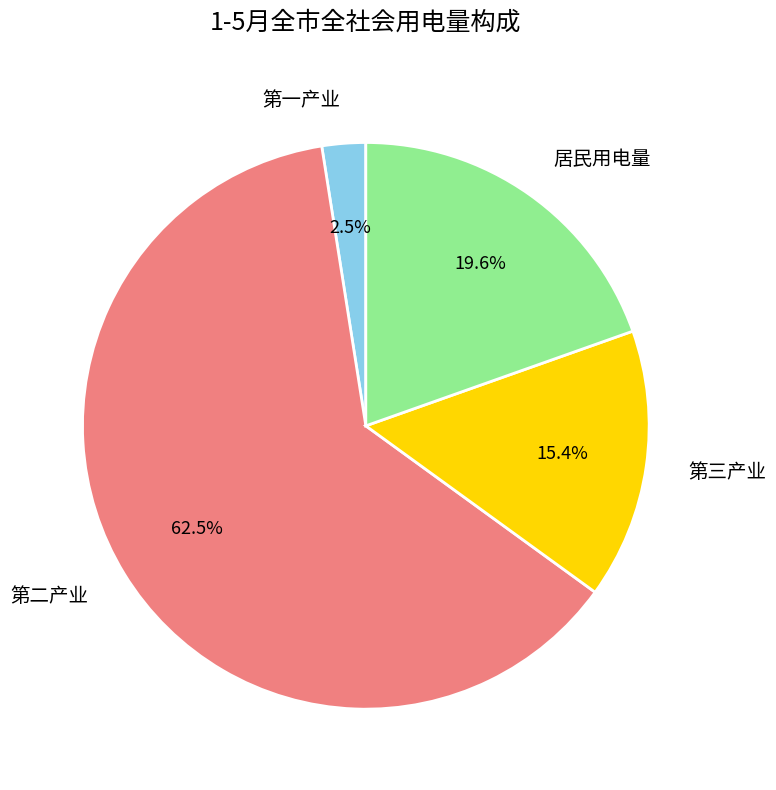

To the nearest percent, what is the difference between the largest and smallest slice percentages?

60%